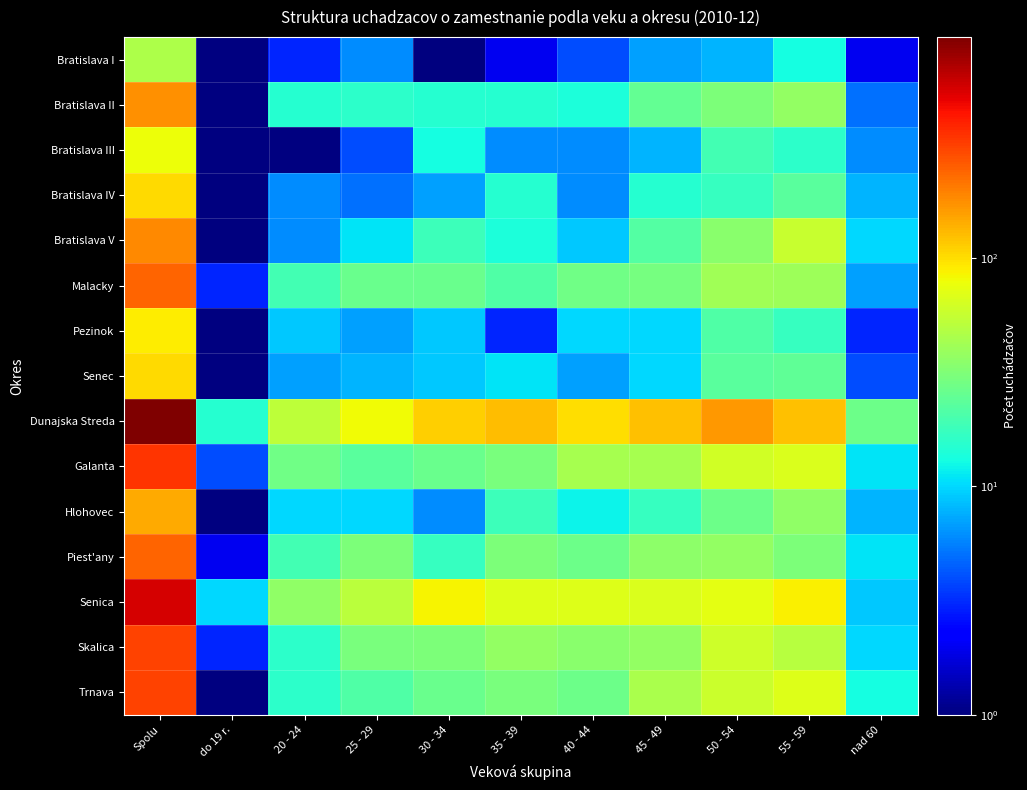

How many series are shown in this chart?

15